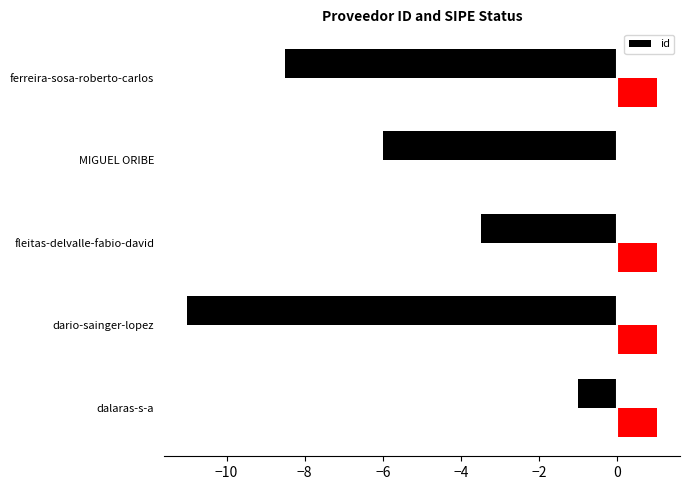

What is the value of the 1st bar from the left?

-1.0